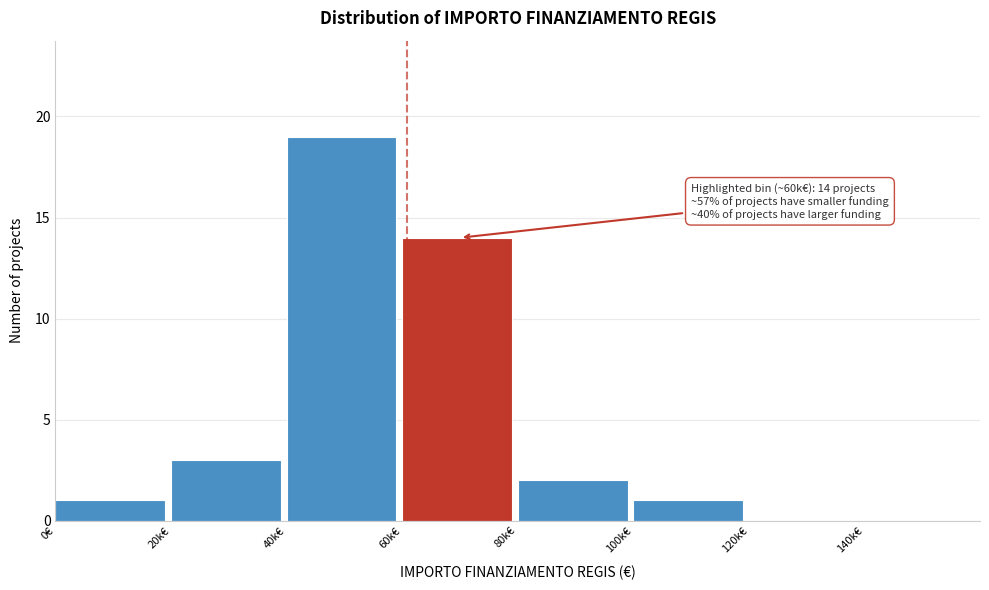

Reading left to right, what are all the values shown in this chart?

0€=1	20k€=3	40k€=19	60k€=14	80k€=2	100k€=1	120k€=0	140k€=0